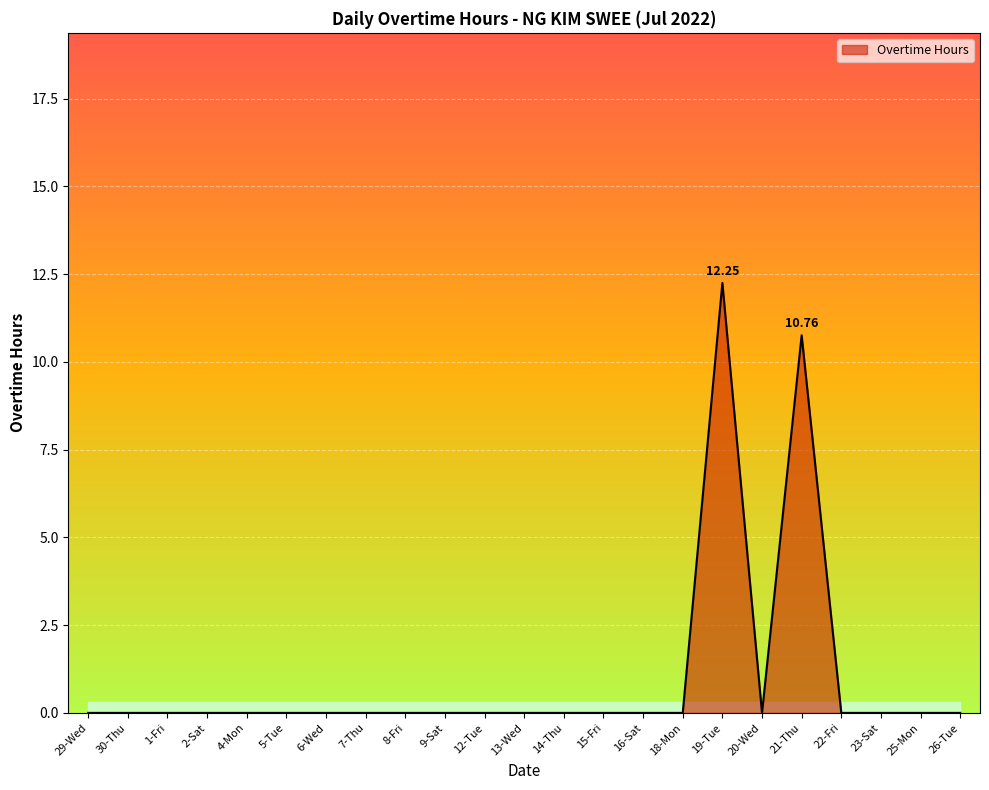

What is the average value?

1.0